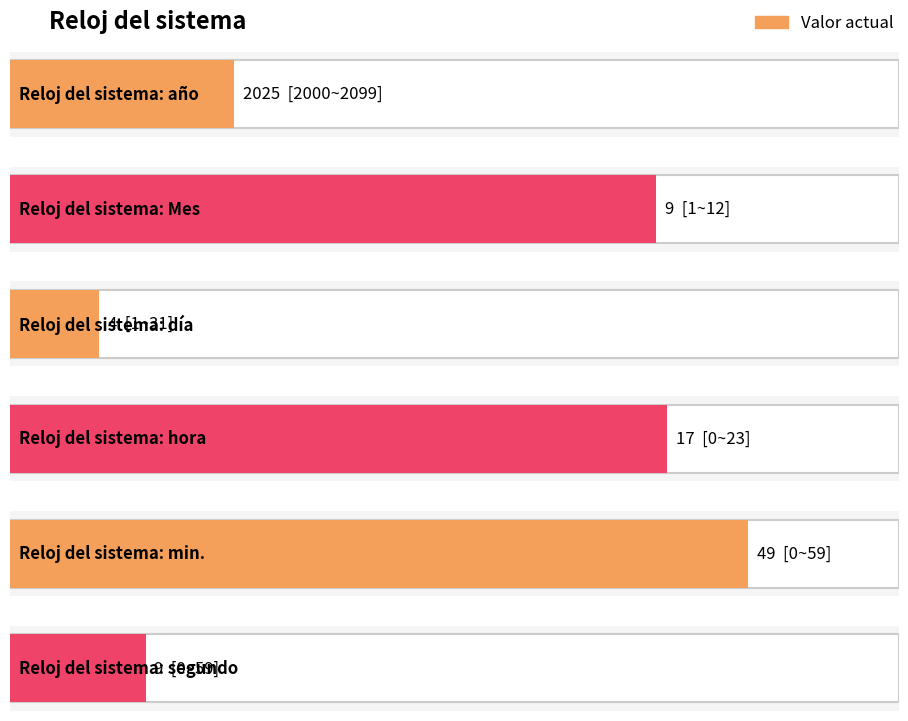

What position from the right is min.?

2